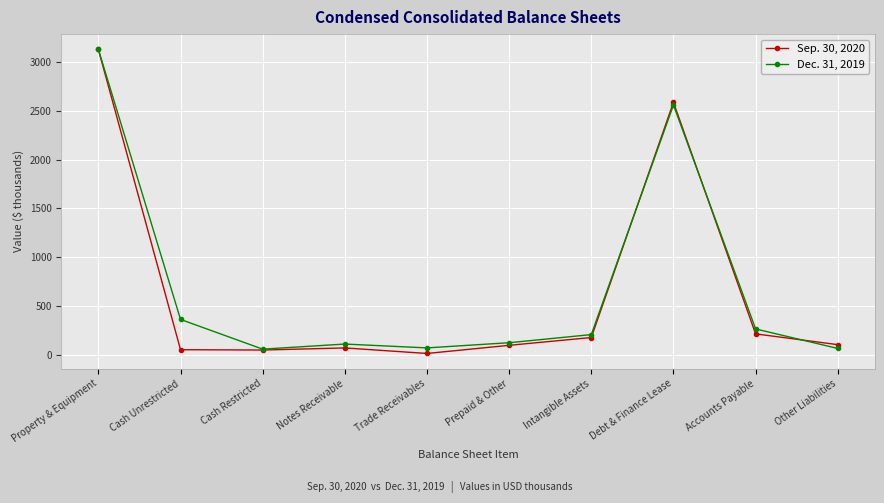

At which category is the sum across all series the highest?

Property & Equipment